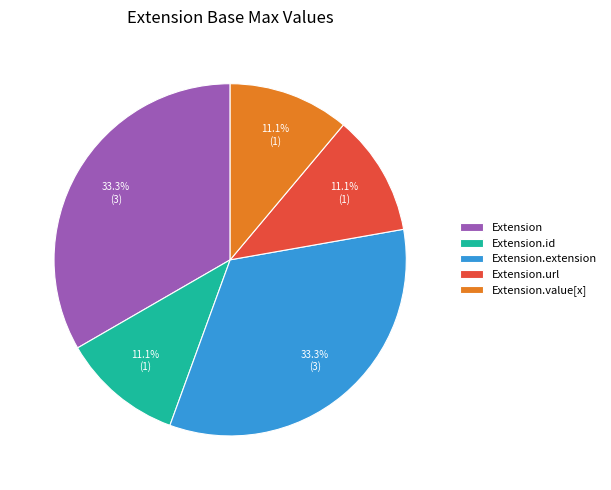

Is there any slice that represents more than half of the pie?

No